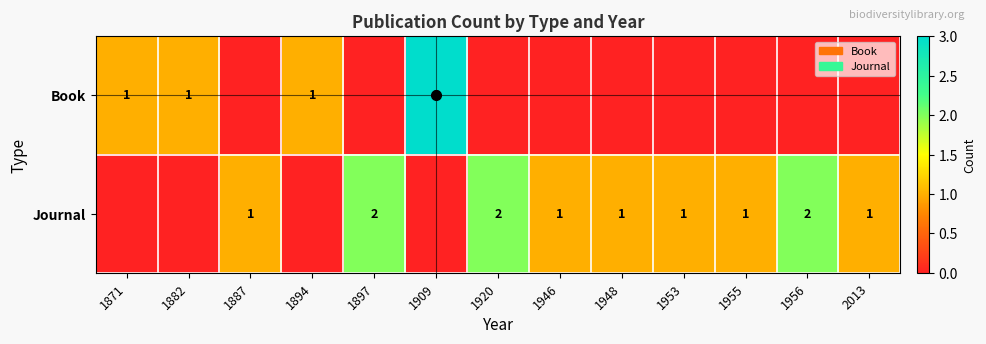

True or false: Book has a value of 2 at 1909.

False